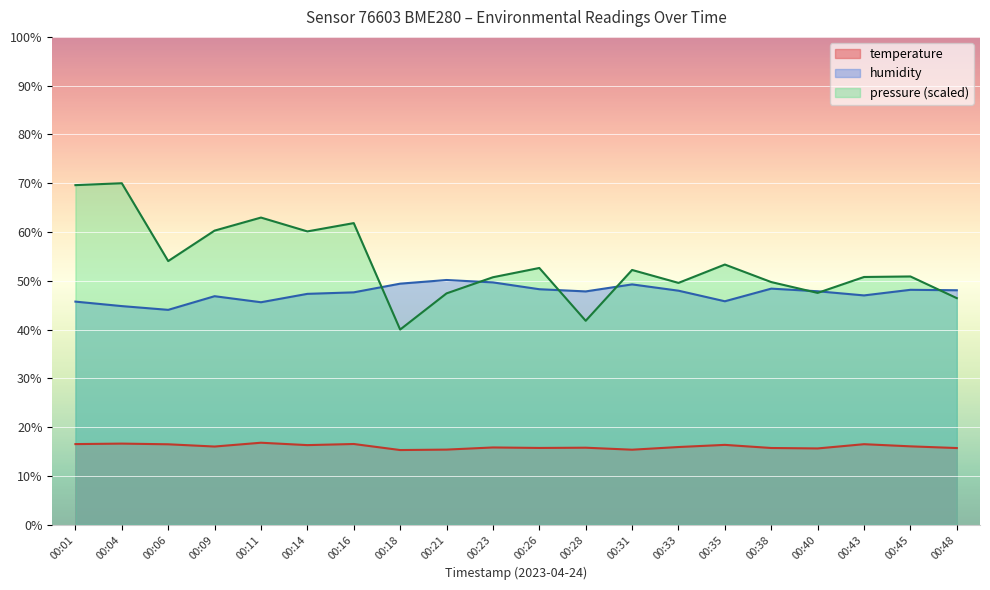

Reading left to right, what are all the values shown in this chart?

temperature: 16.5	16.6	16.5	16.0	16.8	16.3	16.5	15.3	15.4	15.8	15.7	15.8	15.4	15.9	16.4	15.7	15.6	16.5	16.1	15.7
humidity: 45.7	44.8	44.0	46.8	45.6	47.3	47.6	49.4	50.2	49.7	48.3	47.8	49.3	48.0	45.8	48.4	47.9	47.0	48.1	48.1
pressure_norm: 69.6	70.0	54.0	60.3	63.0	60.1	61.8	40.0	47.4	50.7	52.6	41.8	52.2	49.6	53.3	49.7	47.5	50.8	50.9	46.4